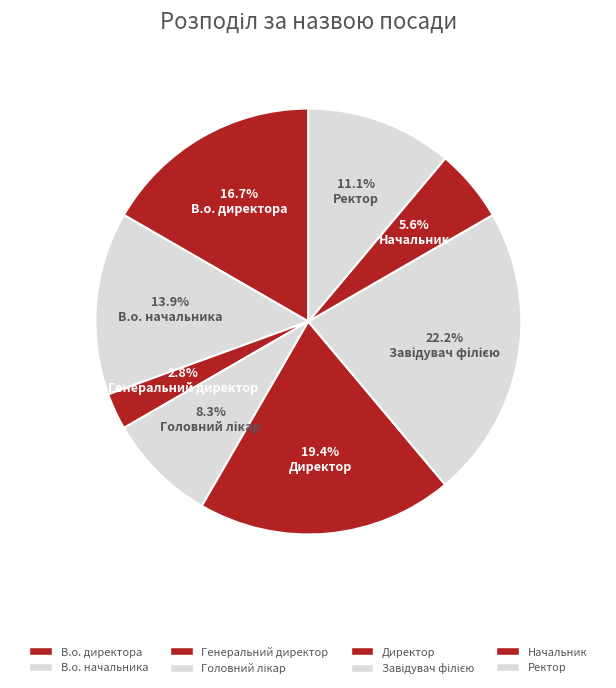

Rank the categories by value from lowest to highest.

Генеральний директор, Начальник, Головний лікар, Ректор, В.о. начальника, В.о. директора, Директор, Завідувач філією